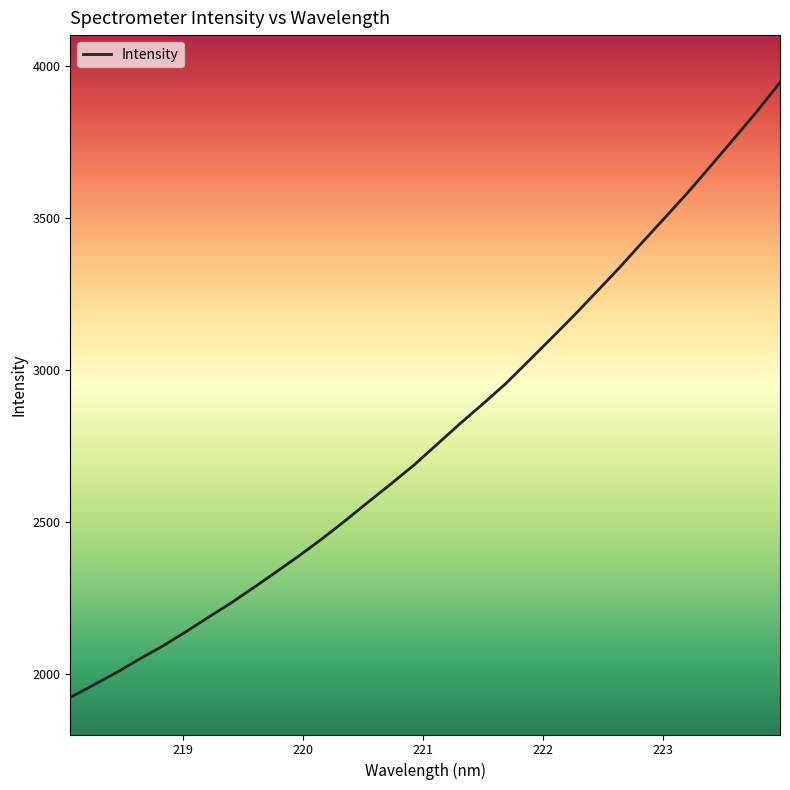

Reading right to left, transcribe all the data shown in this chart.

3944.5	3849.8	3760.6	3672.4	3585.1	3502.2	3420.3	3336.9	3257.3	3178.5	3102.7	3027.7	2953.1	2886.4	2821.3	2753.5	2685.9	2624.3	2564.3	2503.2	2444.3	2388.4	2335.4	2282.9	2231.9	2184.2	2135.7	2089.3	2047.3	2003.1	1962.3	1921.8